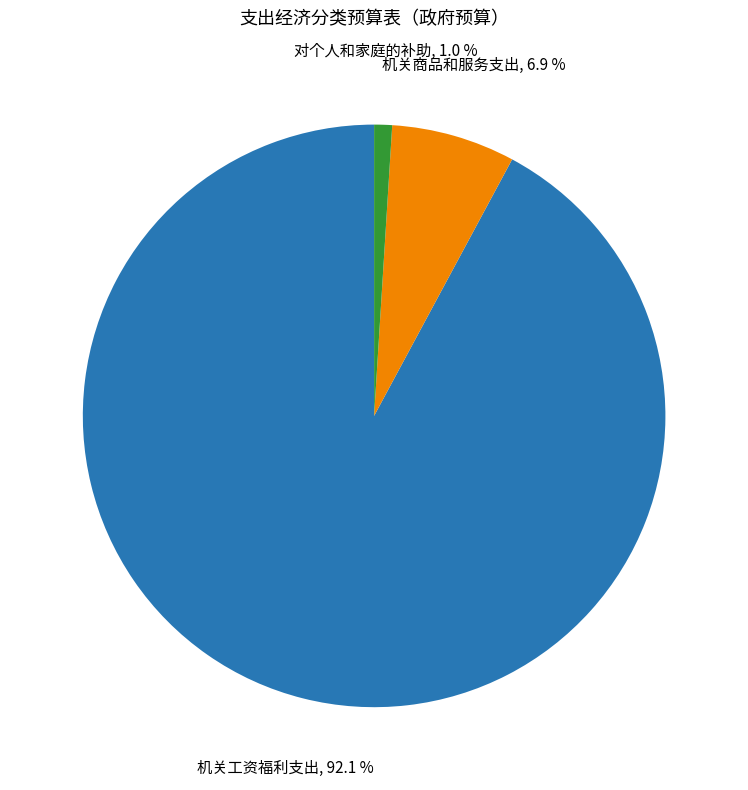

Which has a higher value, 机关工资福利支出 or 对个人和家庭的补助?

机关工资福利支出